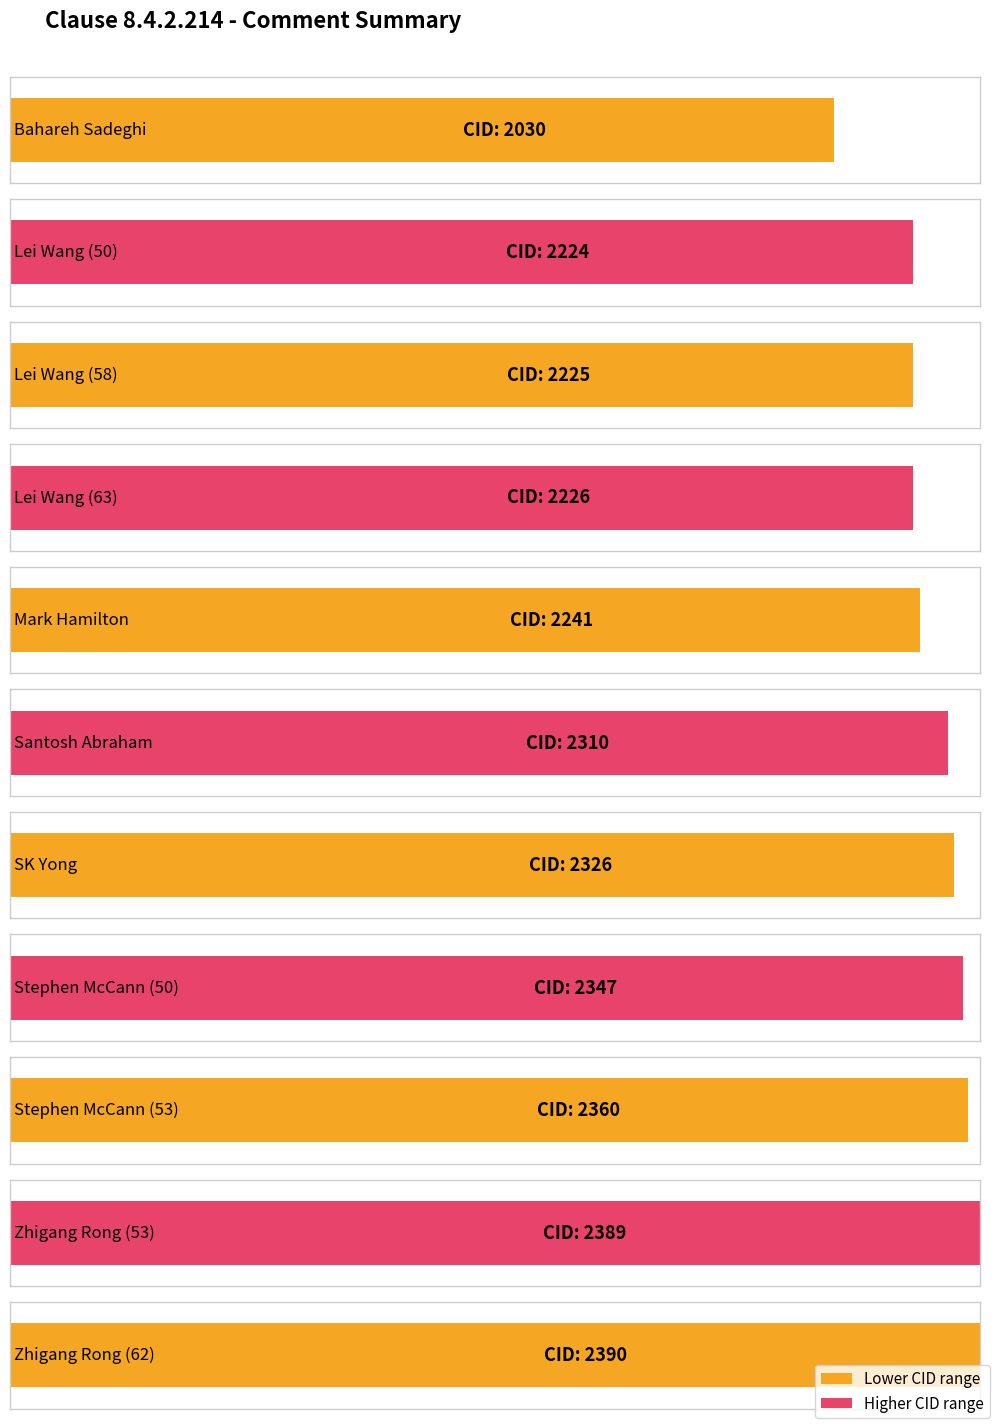

Are the bars horizontal?

Yes